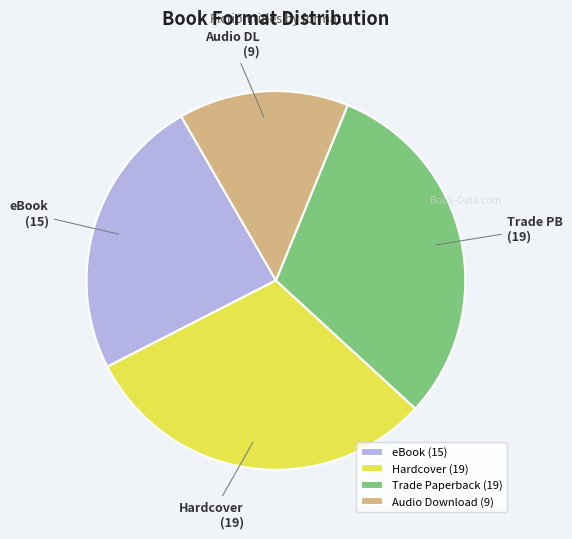

Between Trade Paperback (19) and Audio Download (9), which is larger?

Trade Paperback (19)